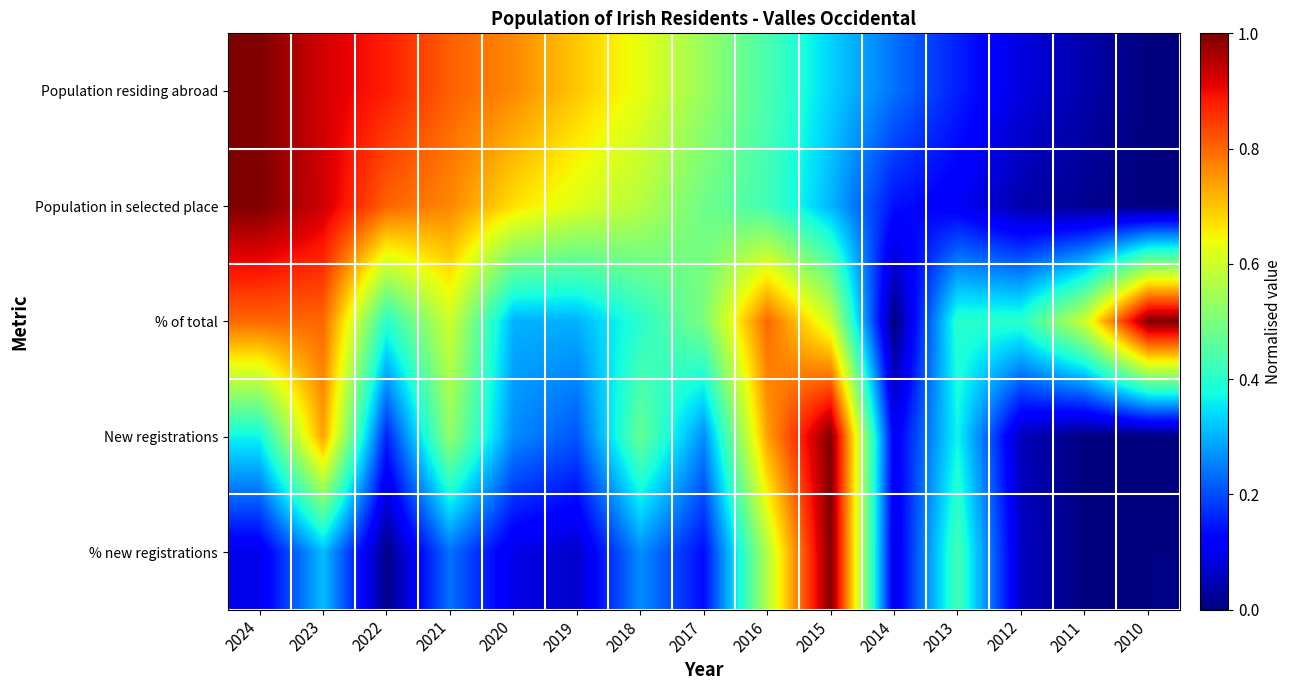

Reading left to right, what are all the values shown in this chart?

Population residing abroad: 2024=1.0	2023=0.9	2022=0.9	2021=0.8	2020=0.8	2019=0.7	2018=0.6	2017=0.5	2016=0.4	2015=0.3	2014=0.2	2013=0.2	2012=0.1	2011=0.0	2010=0.0
Population in selected place: 2024=1.0	2023=0.9	2022=0.8	2021=0.8	2020=0.7	2019=0.6	2018=0.6	2017=0.5	2016=0.4	2015=0.3	2014=0.1	2013=0.1	2012=0.0	2011=0.0	2010=0.0
% of total: 2024=0.8	2023=0.8	2022=0.4	2021=0.6	2020=0.3	2019=0.3	2018=0.4	2017=0.5	2016=0.8	2015=0.6	2014=0.0	2013=0.4	2012=0.4	2011=0.6	2010=1.0
New registrations: 2024=0.4	2023=0.7	2022=0.2	2021=0.5	2020=0.3	2019=0.2	2018=0.5	2017=0.3	2016=0.7	2015=1.0	2014=0.1	2013=0.4	2012=0.1	2011=0.0	2010=0.0
% new registrations: 2024=0.1	2023=0.3	2022=0.0	2021=0.2	2020=0.1	2019=0.1	2018=0.3	2017=0.1	2016=0.6	2015=1.0	2014=0.1	2013=0.4	2012=0.1	2011=0.0	2010=0.0